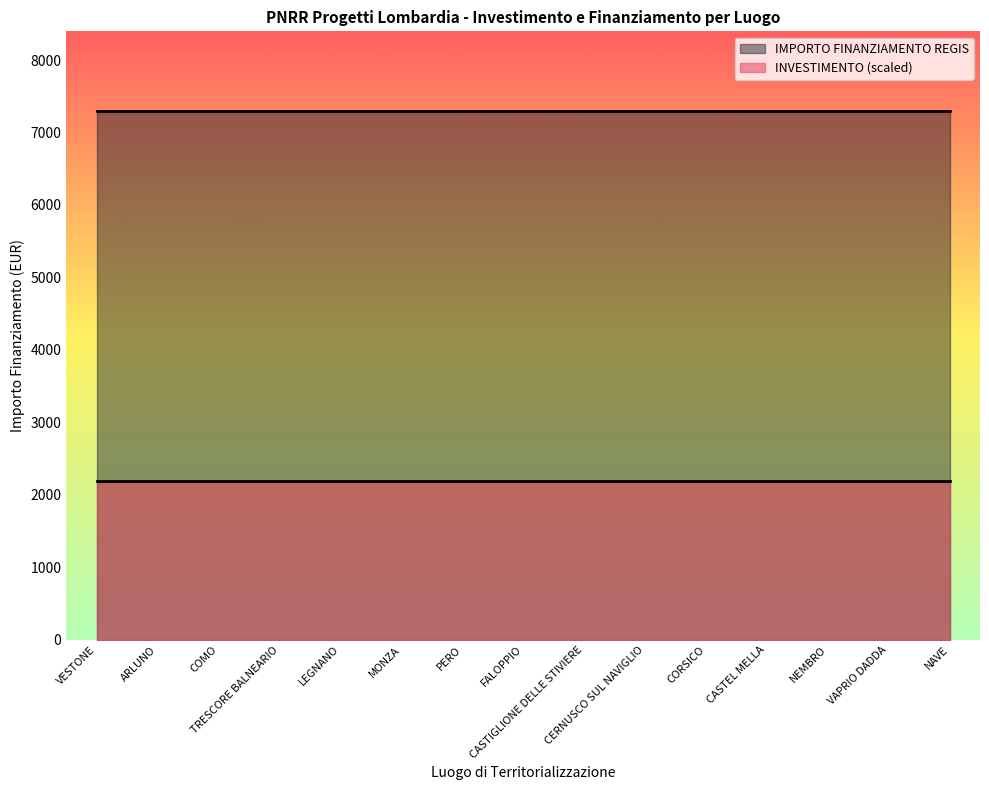

True or false: IMPORTO FINANZIAMENTO REGIS and INVESTIMENTO intersect in this chart.

False